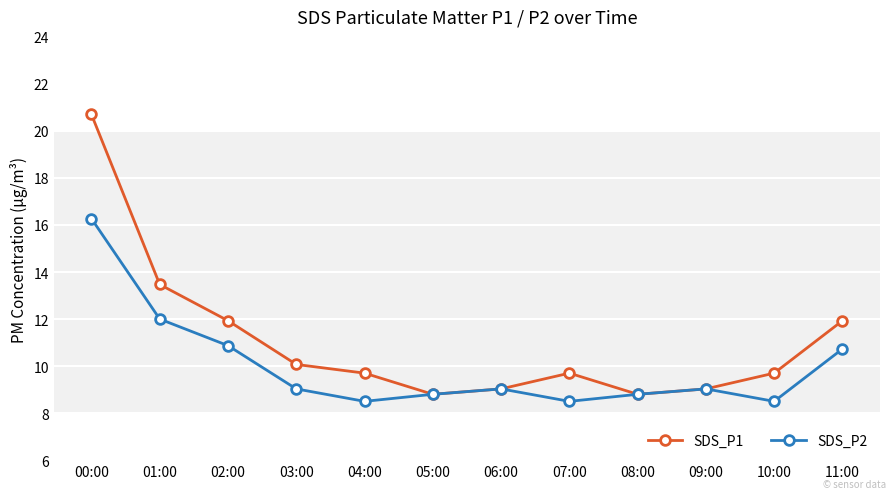

What is the lowest value of the SDS_P2 series?

8.5